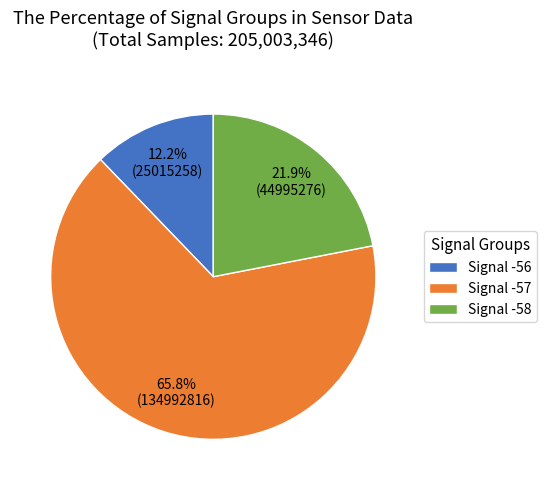

How much of the chart is everything except Signal -58?

78.1%